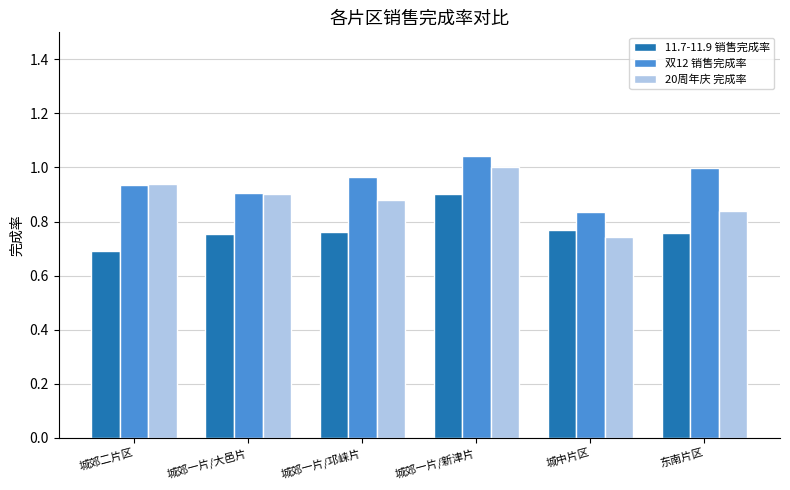

The 20周年庆 完成率 series shows 0.4 at 城郊一片/新津片. True or false?

False